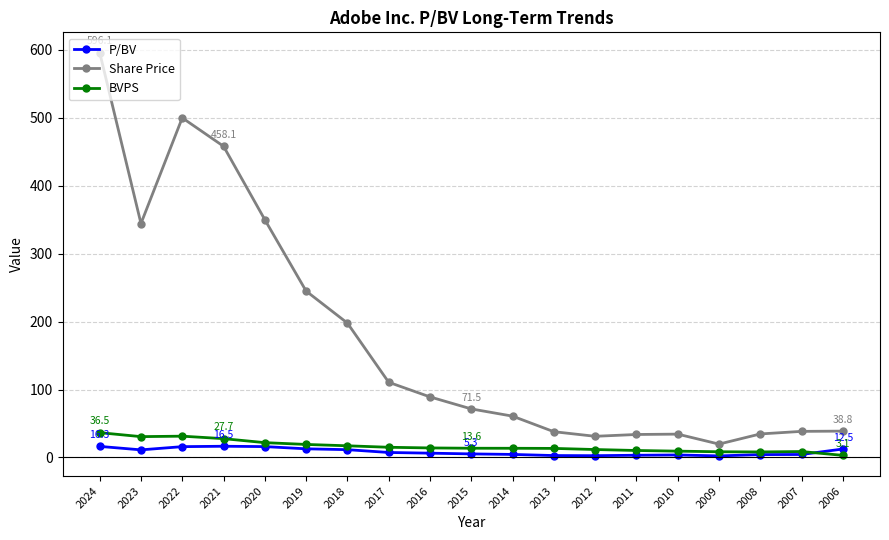

Which category has the highest value in the Share Price series?

2024